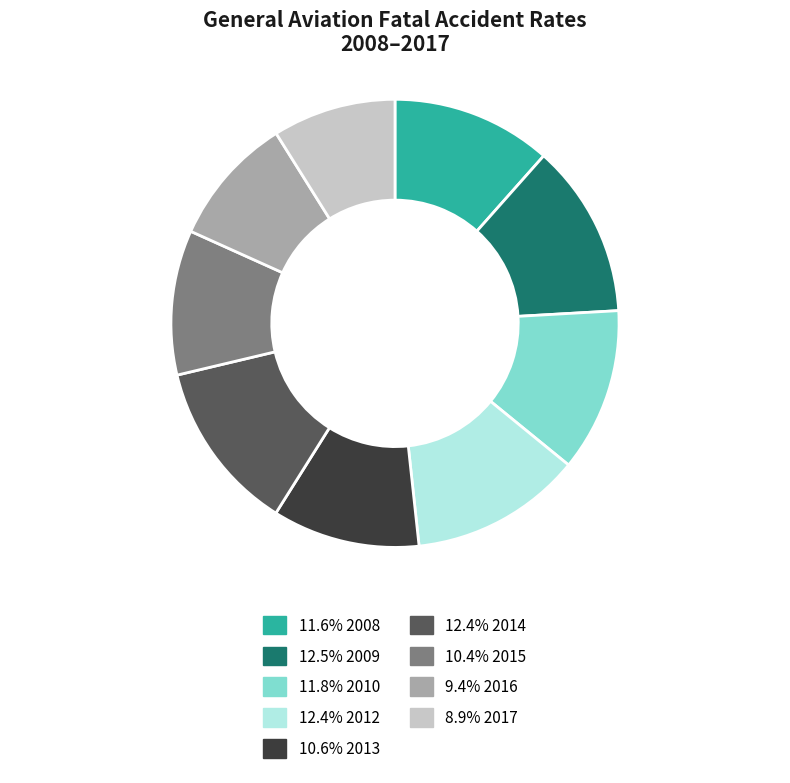

What is the ratio of the value at 9.4% 2016 to the value at 10.6% 2013?

0.9